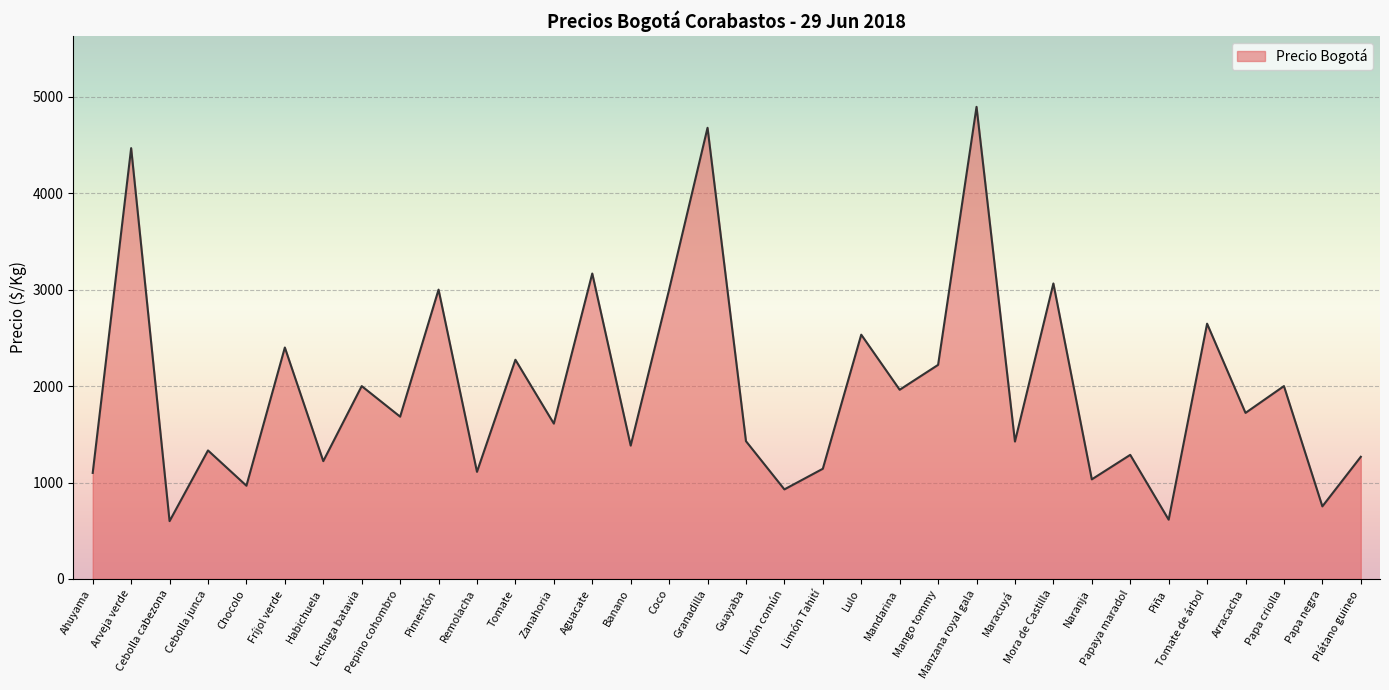

Is it true that the value at Limón Tahití is 1522?

False